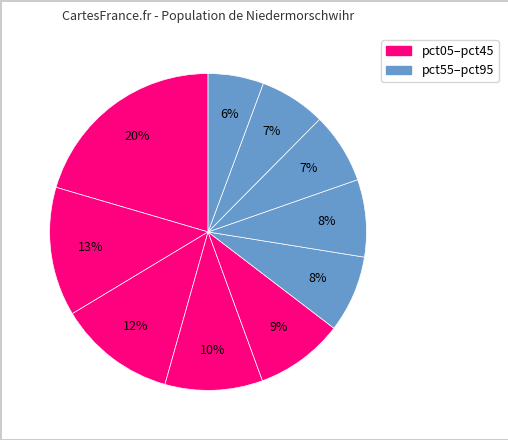

How many slices are in this pie chart?

10